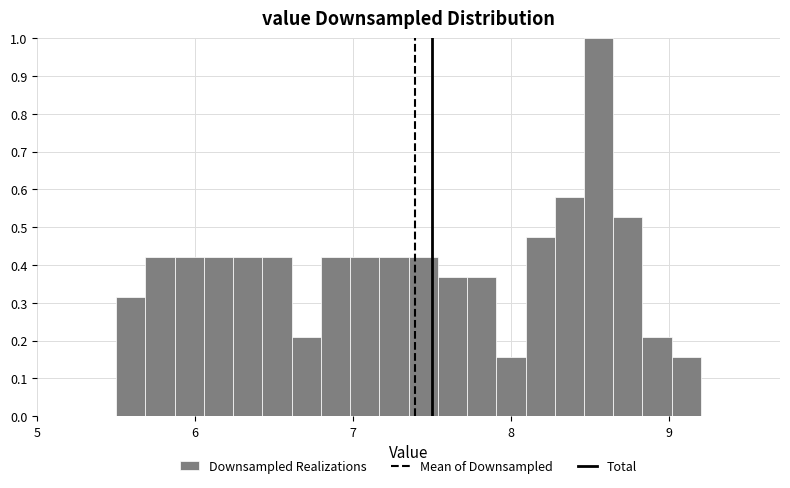

Around what value on the x-axis is the tallest bar? Give the approximate position of its centre, as read against the axis.

8.6